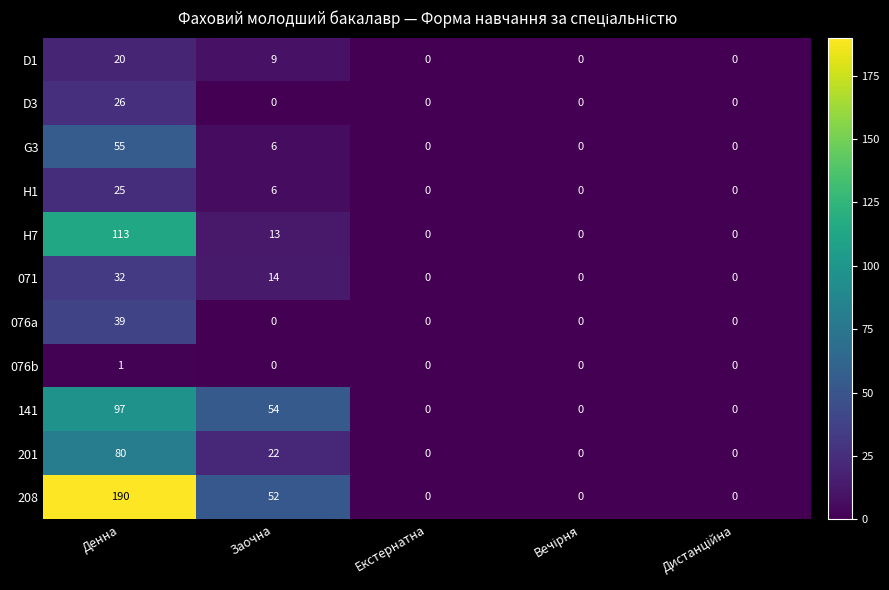

Is it true that 208 equals 0 at Екстернатна?

True